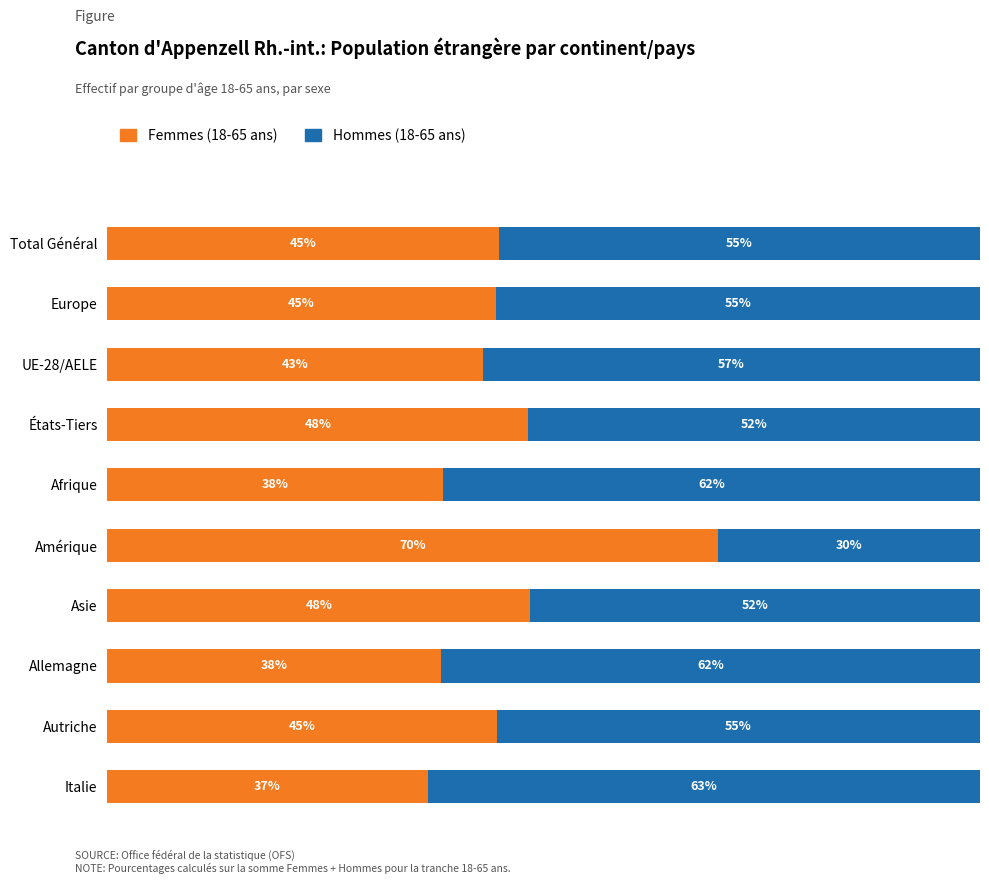

Which category has the highest value in the Femmes (18-65 ans) series?

Amérique